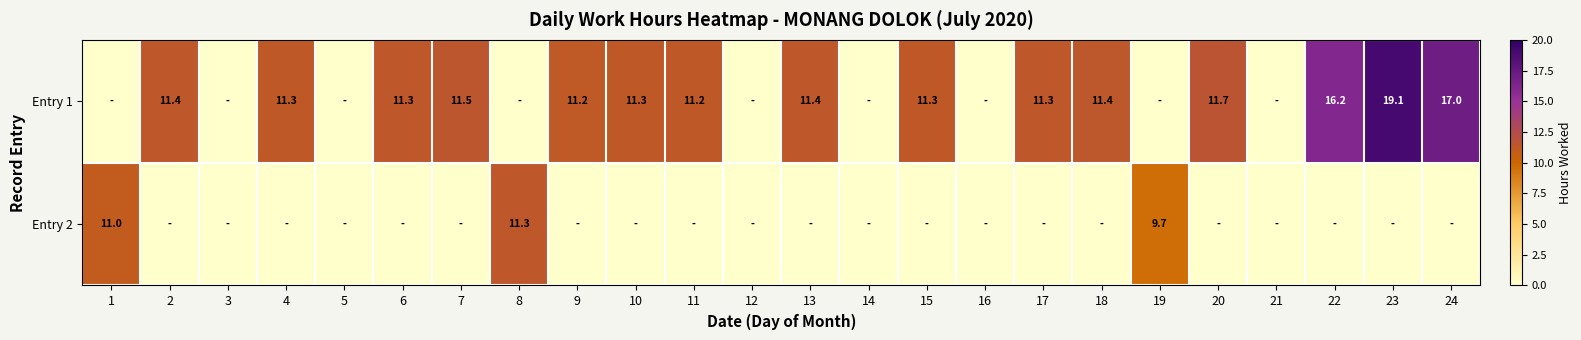

What is the maximum value shown in the chart?

19.1